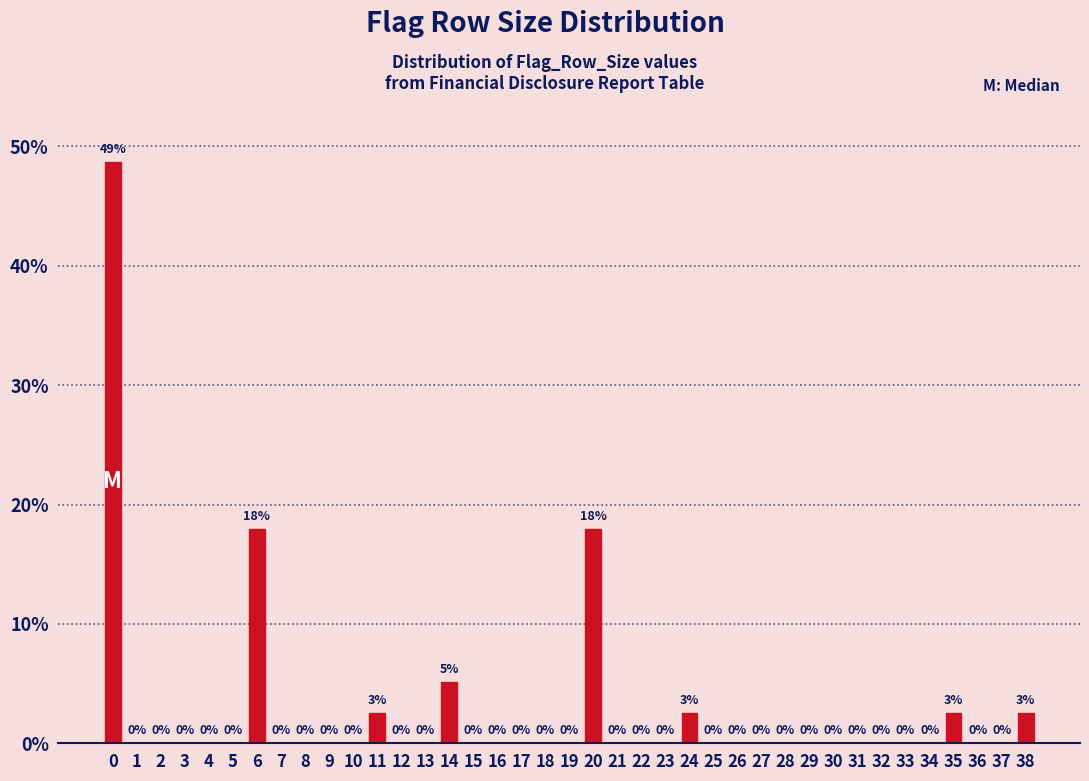

Is it true that the value at 29 is -20.4?

False